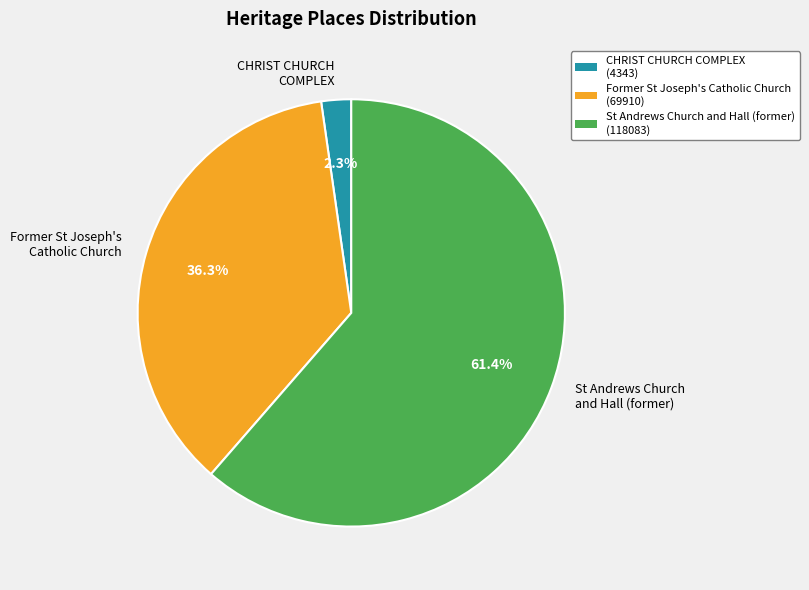

Which slice is the smallest?

CHRIST CHURCH COMPLEX